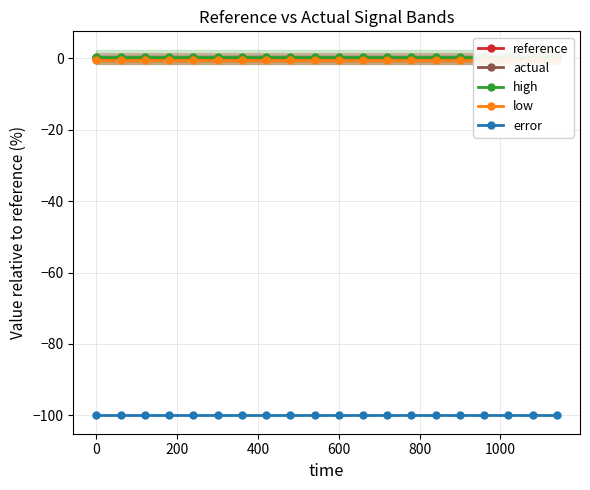

How many lines are shown in the chart?

5